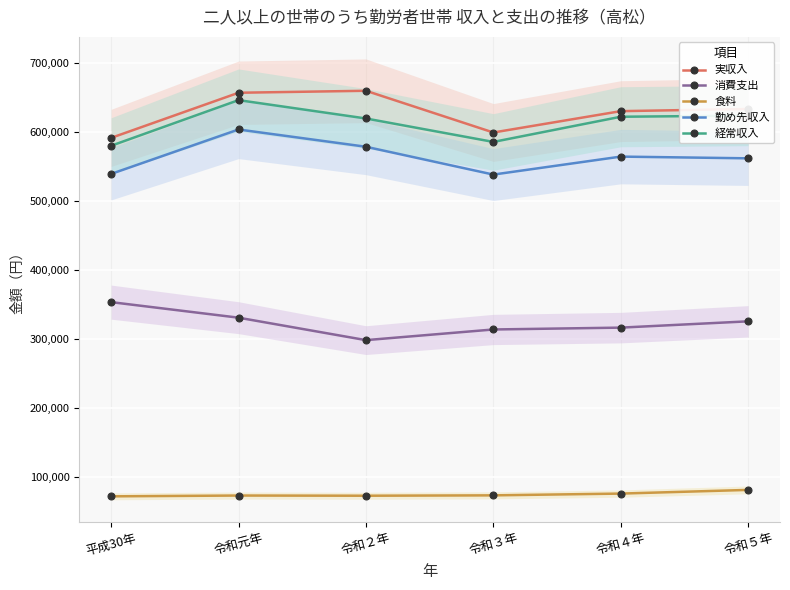

How many lines are shown in the chart?

5